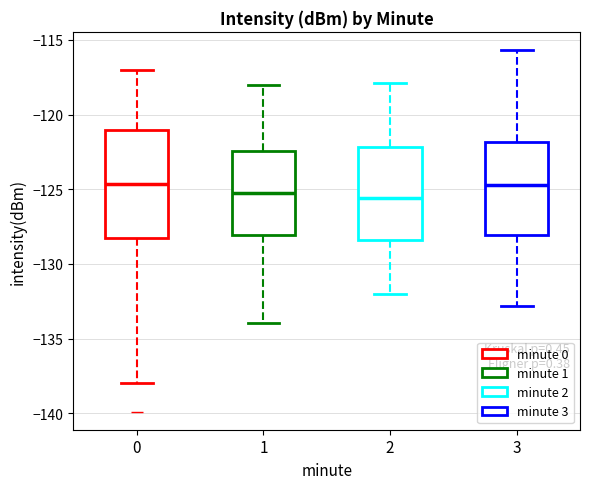

Which box is the tallest, from its lower edge to its upper edge?

0